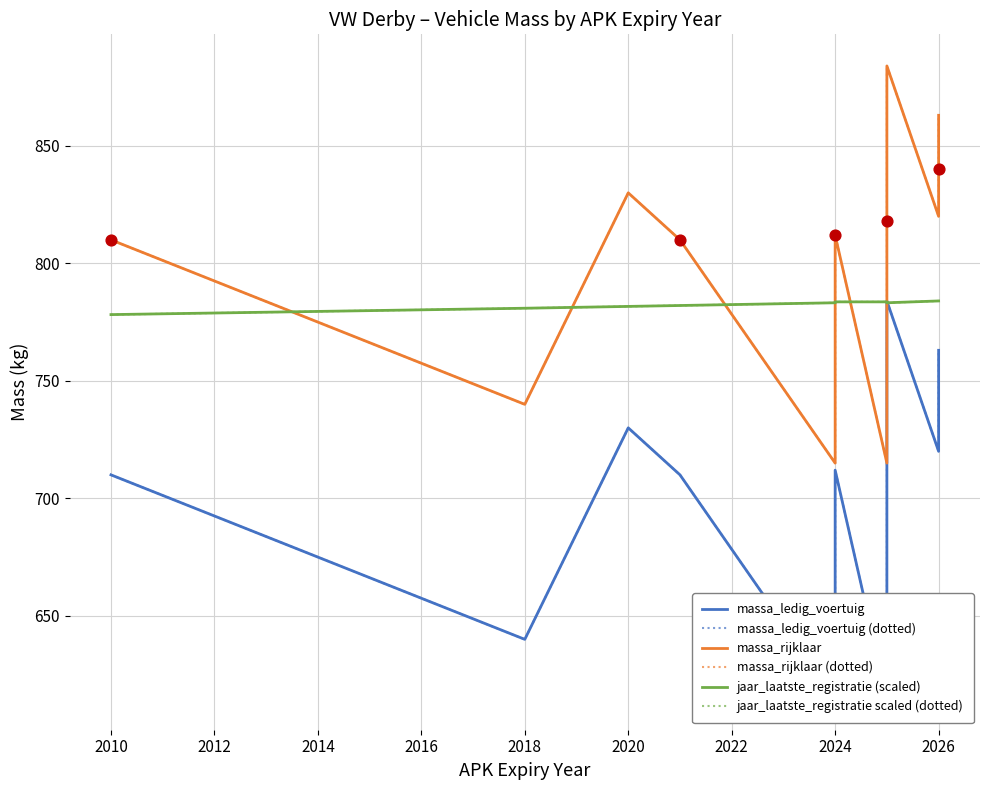

What are all the series names shown in the legend?

massa_ledig_voertuig, massa_ledig_voertuig (dotted), massa_rijklaar, massa_rijklaar (dotted), jaar_laatste_registratie (scaled), jaar_laatste_registratie scaled (dotted)